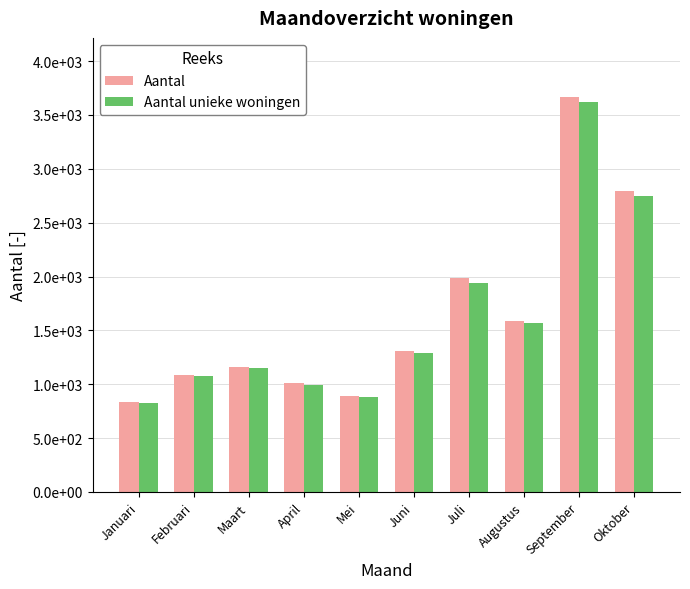

Reading left to right, what are all the values shown in this chart?

Aantal: 836	1089	1164	1012	893	1304	1986	1586	3666	2791
Aantal unieke woningen: 825	1080	1155	996	884	1294	1942	1564	3619	2746